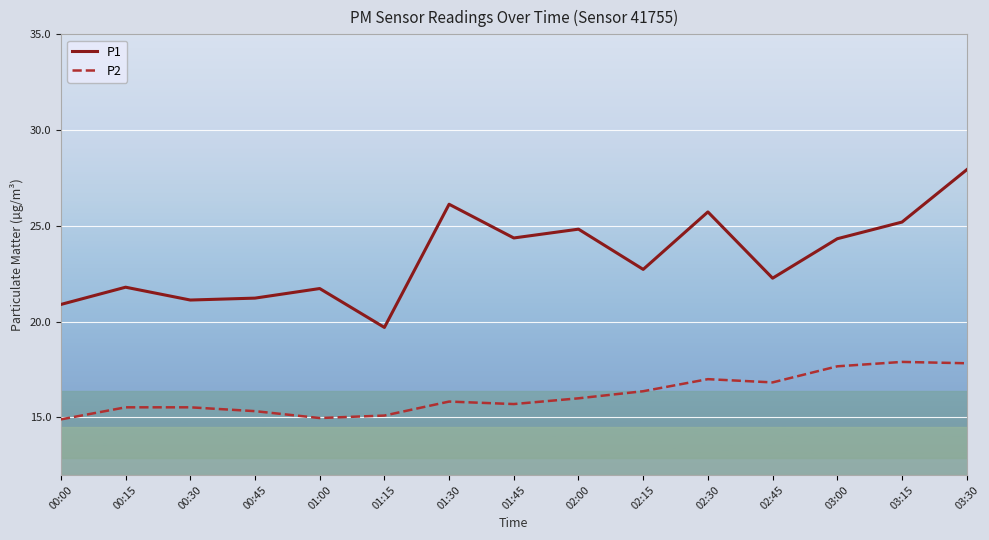

How many distinct data groups are displayed?

2